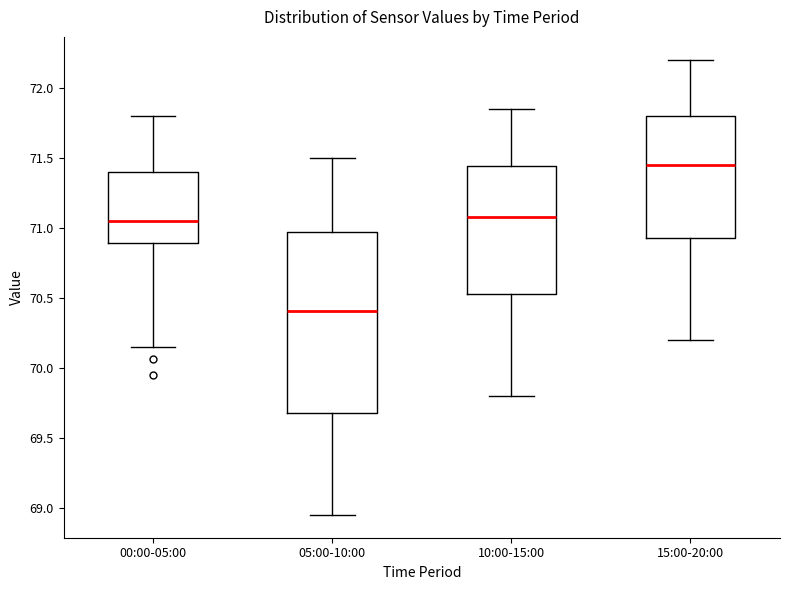

Comparing the boxes themselves (not the whiskers), which one is the tallest?

05:00-10:00